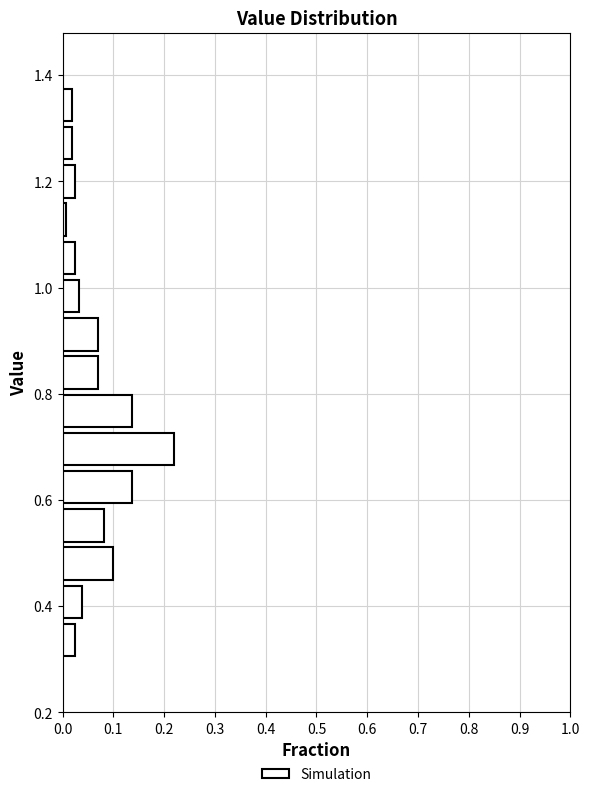

Read against the y-axis, roughly where is the centre of the longest bar?

0.70